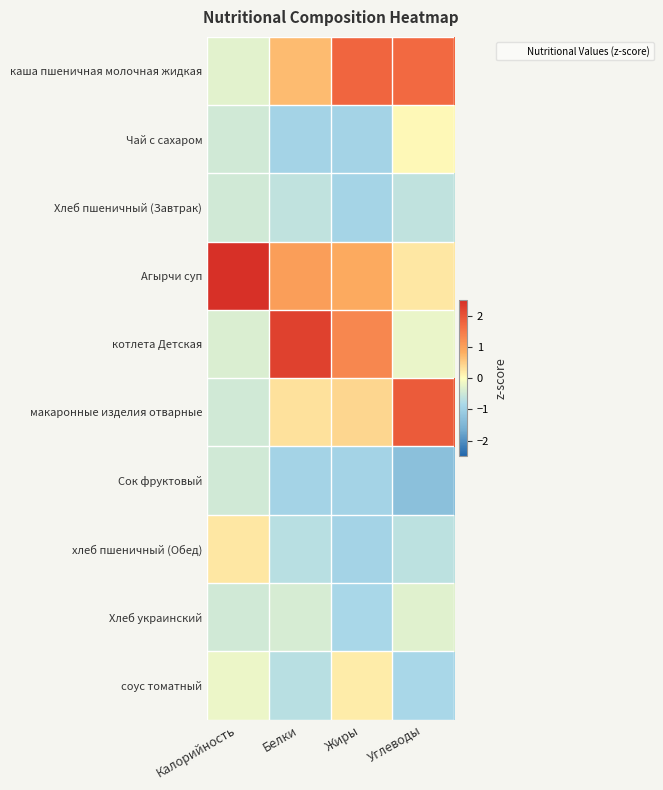

Reading left to right, transcribe all the data shown in this chart.

каша пшеничная молочная жидкая: Калорийность=-0.3	Белки=0.7	Жиры=1.8	Углеводы=1.7
Чай с сахаром: Калорийность=-0.5	Белки=-0.9	Жиры=-0.9	Углеводы=0.1
Хлеб пшеничный (Завтрак): Калорийность=-0.5	Белки=-0.6	Жиры=-0.9	Углеводы=-0.6
Агырчи суп: Калорийность=2.9	Белки=1.0	Жиры=0.9	Углеводы=0.3
котлета Детская: Калорийность=-0.4	Белки=2.3	Жиры=1.3	Углеводы=-0.2
макаронные изделия отварные: Калорийность=-0.5	Белки=0.3	Жиры=0.4	Углеводы=1.9
Сок фруктовый: Калорийность=-0.5	Белки=-0.9	Жиры=-0.9	Углеводы=-1.3
хлеб пшеничный (Обед): Калорийность=0.2	Белки=-0.7	Жиры=-0.9	Углеводы=-0.7
Хлеб украинский: Калорийность=-0.5	Белки=-0.4	Жиры=-0.8	Углеводы=-0.3
соус томатный: Калорийность=-0.2	Белки=-0.7	Жиры=0.2	Углеводы=-0.8